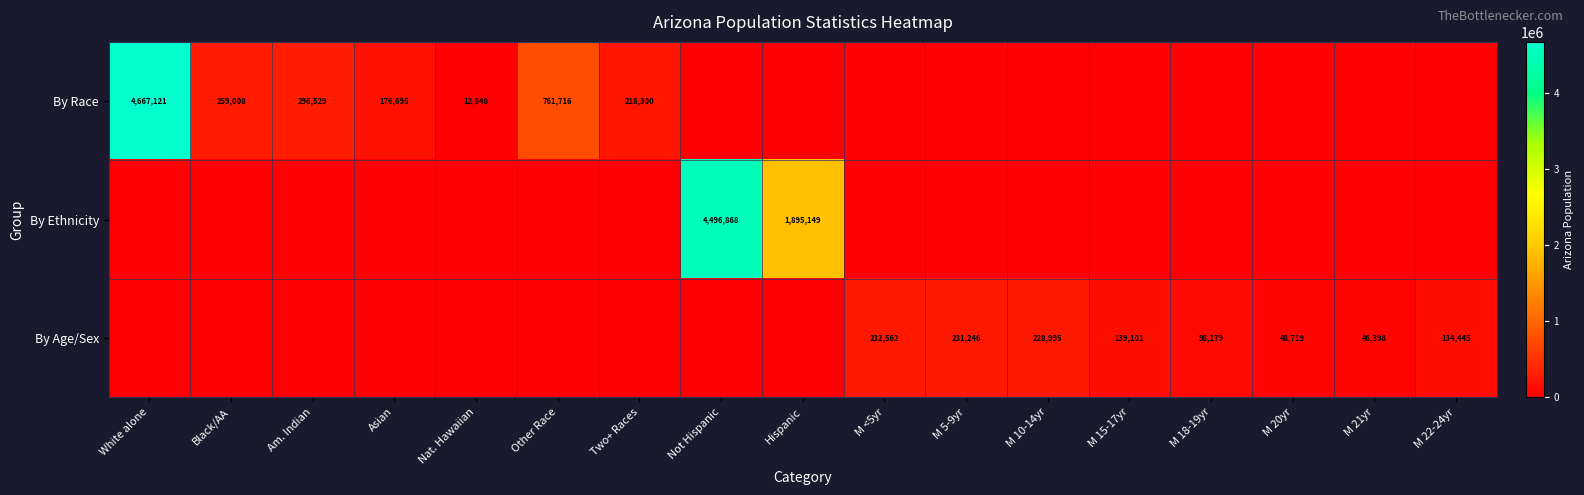

What is the maximum value shown in the chart?

4667121